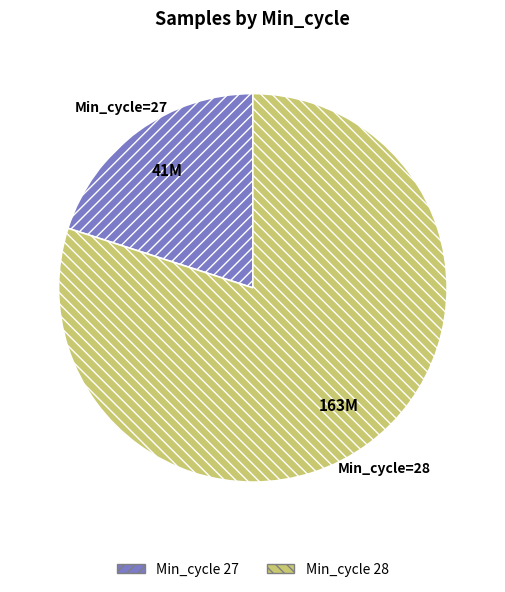

Is there any slice that represents more than half of the pie?

Yes